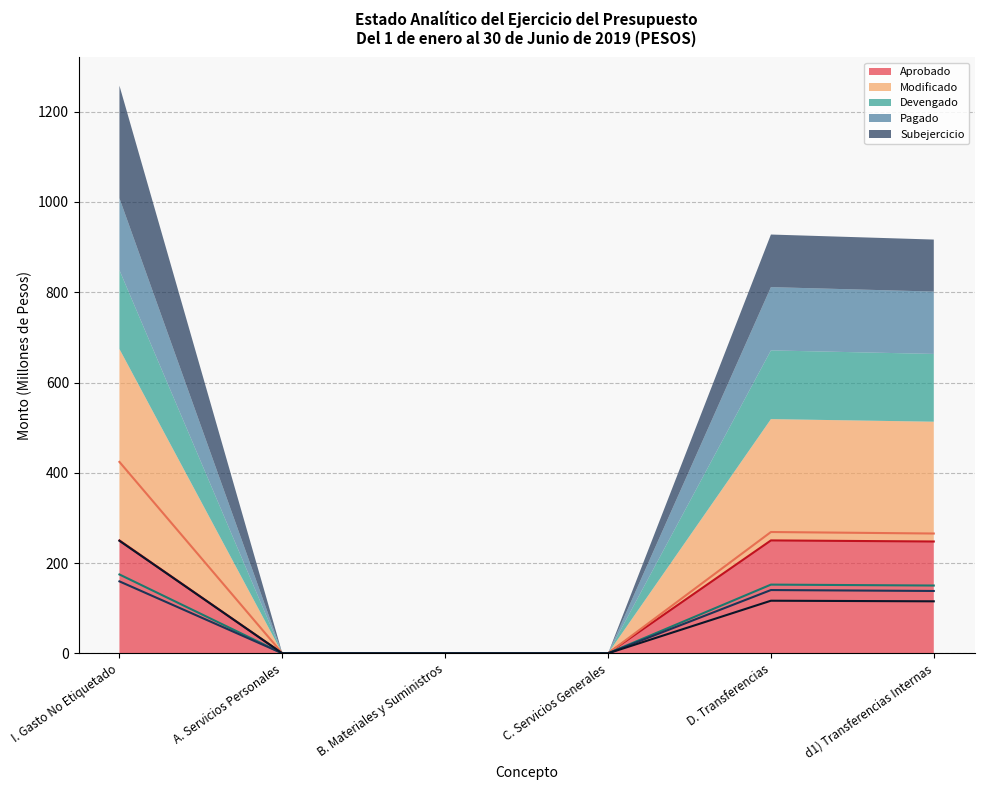

True or false: Pagado and Modificado intersect in this chart.

False